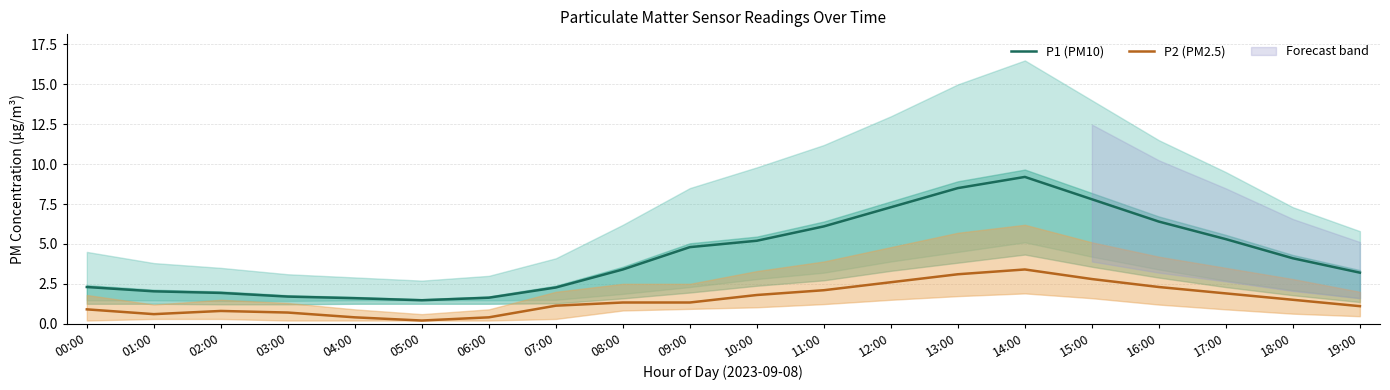

Where does the P1 (PM10) series first go above 4?

09:00